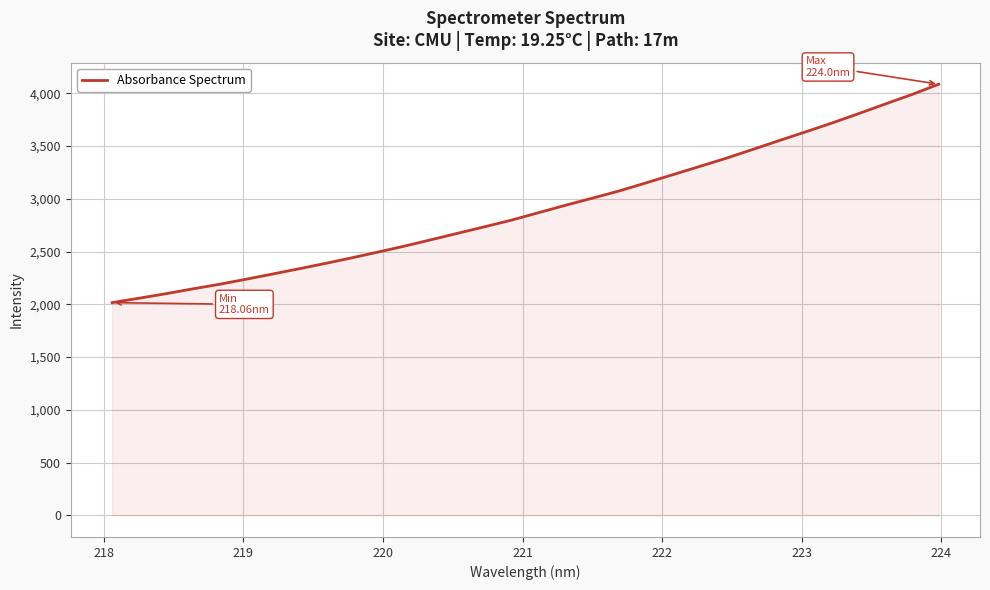

What is the difference between the maximum and minimum values?

2069.0